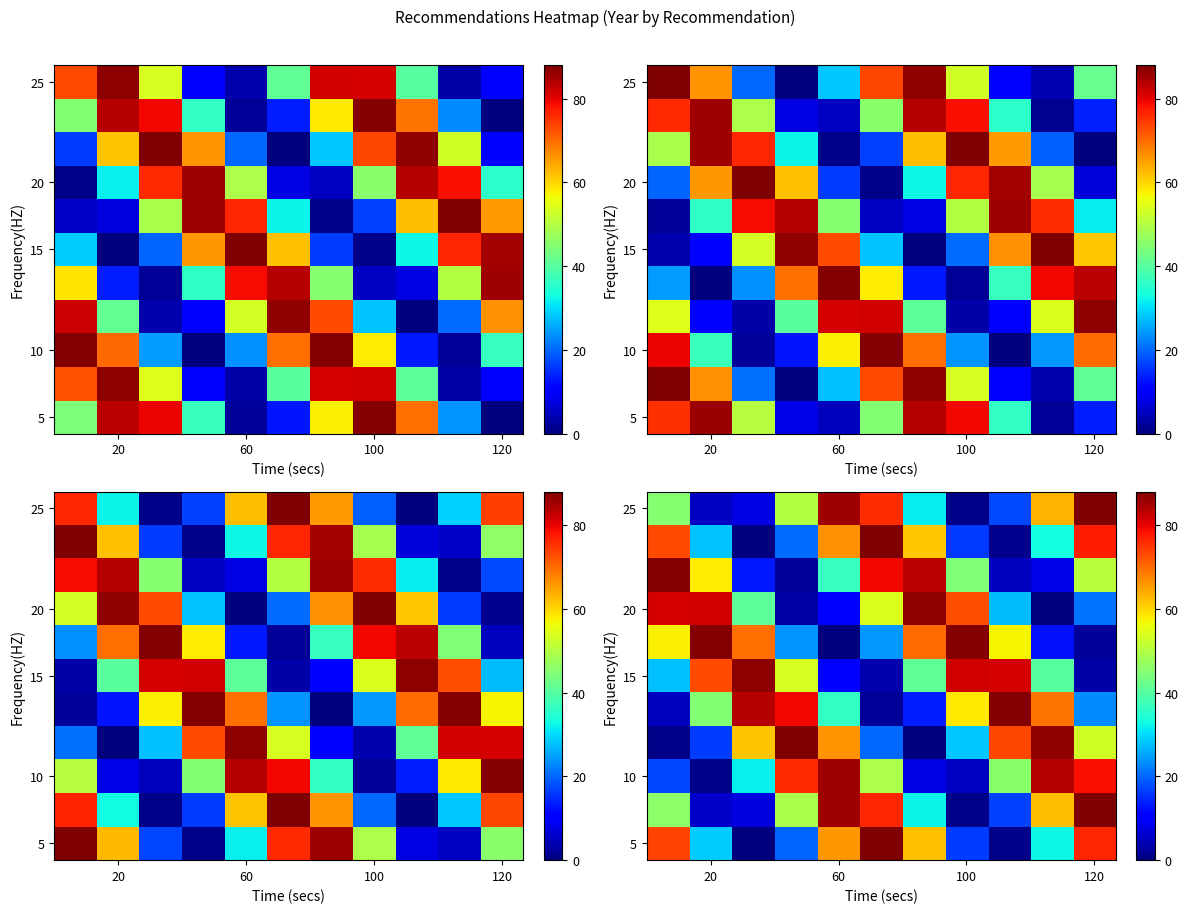

At which category does the chart reach its peak across all series?

120